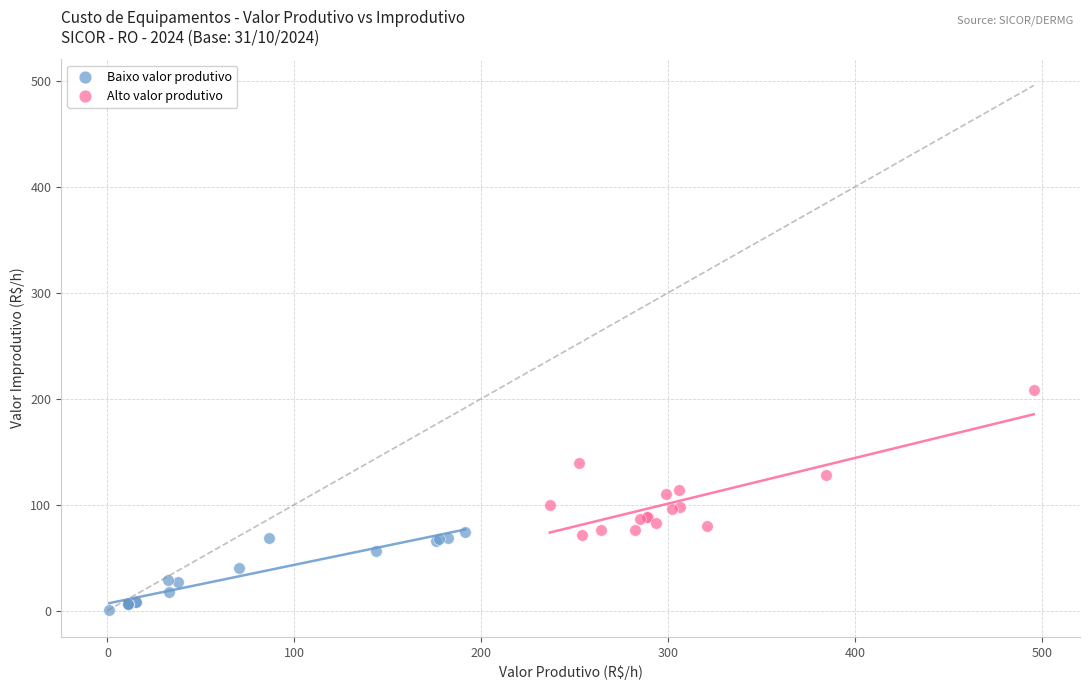

Which series contains the lowest Y value?

Baixo valor produtivo